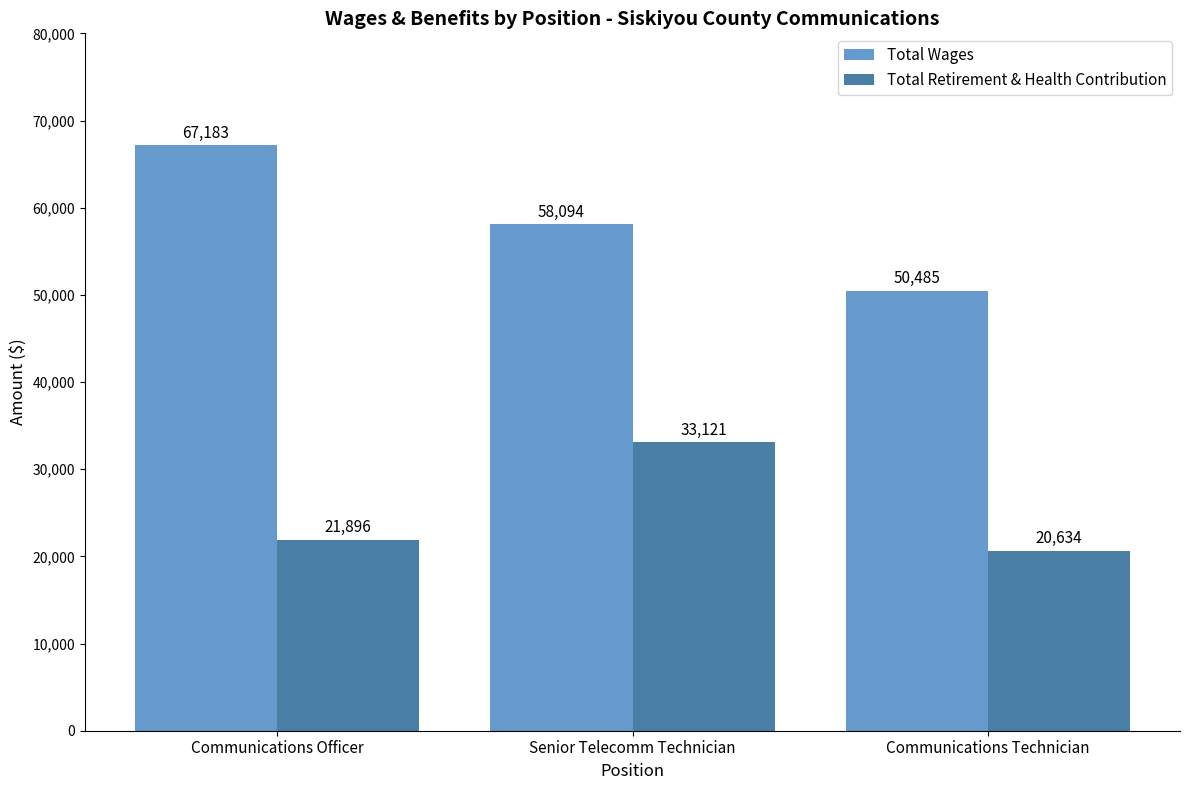

What is the label of the 2nd bar from the right?

Senior Telecomm Technician